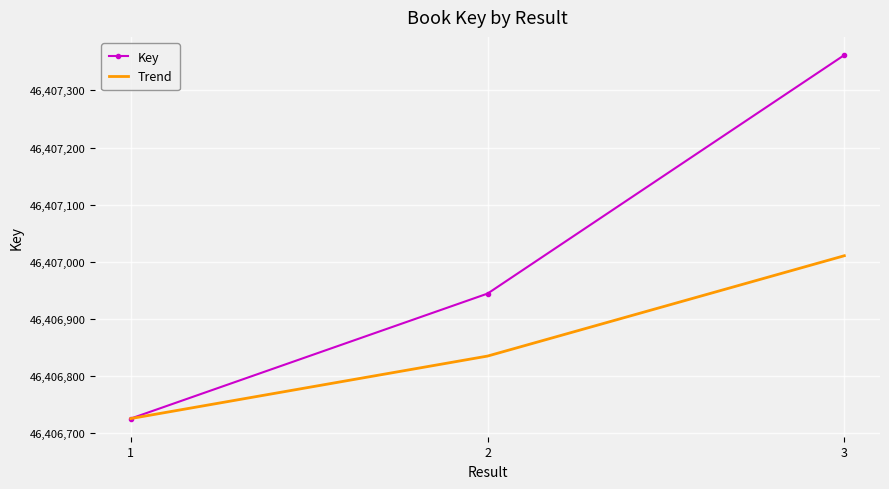

The Key series shows 46407362.0 at 3. True or false?

True